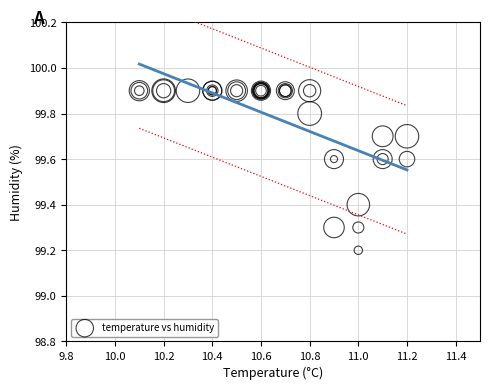

What Y value in the scatter plot is closest to 99?

99.2